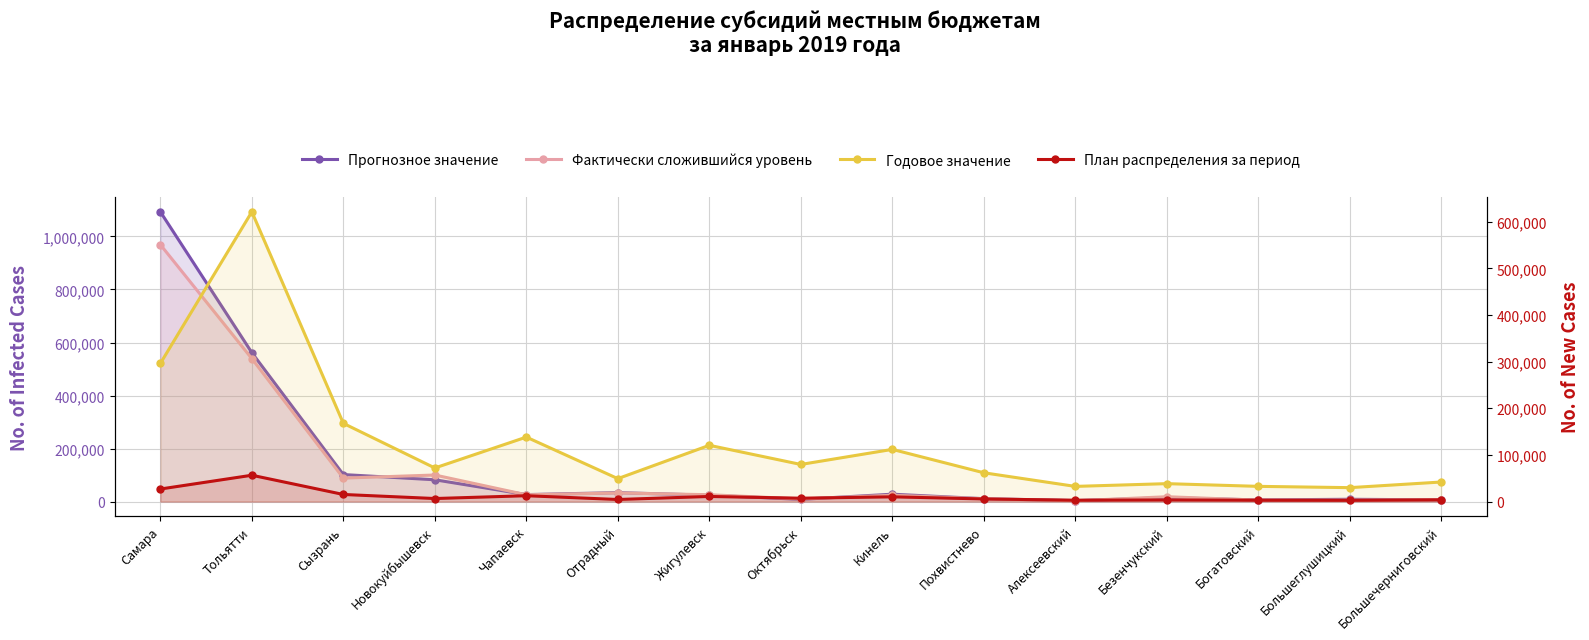

Is the value of План распределения за период at Жигулевск greater than the value of Прогнозное значение at Отрадный?

No